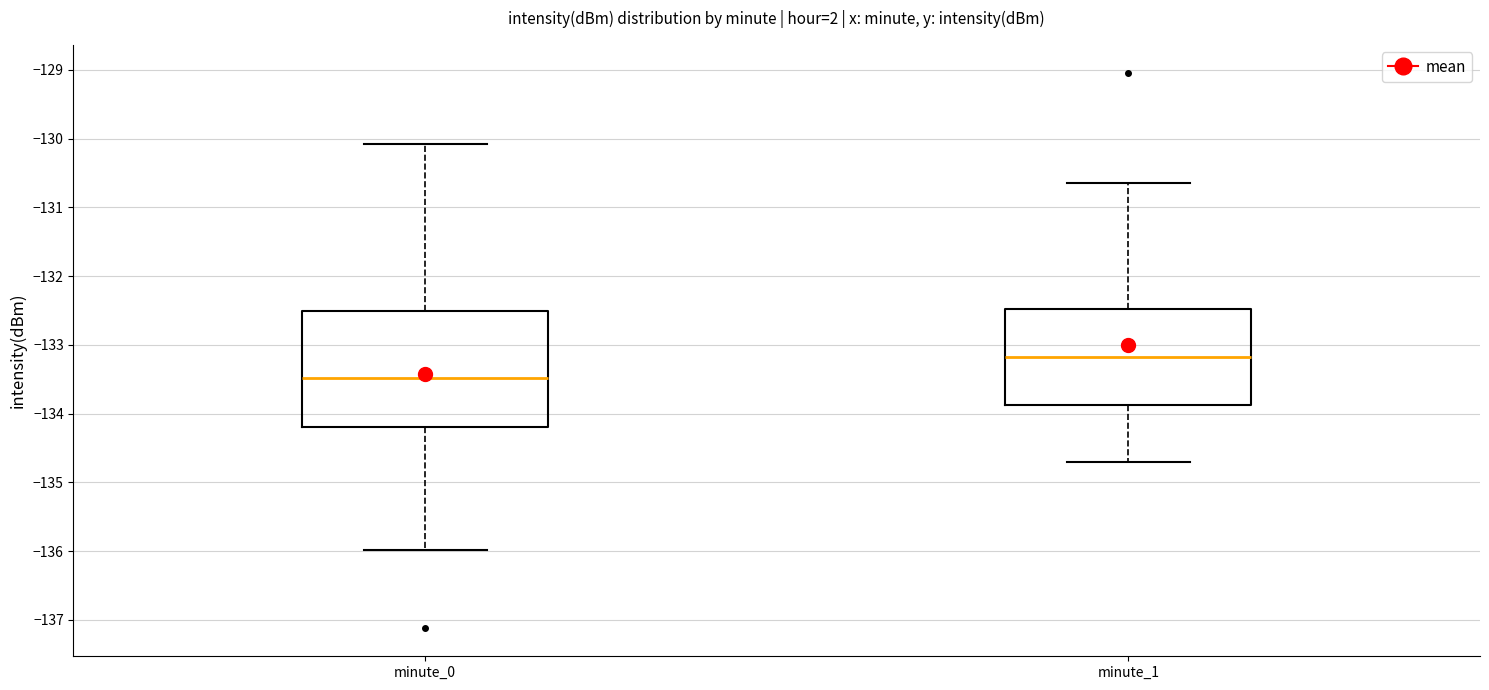

Reading left to right, read every box against the y-axis: the position of its median line, the range the box covers, and the ends of its whiskers. The values are not printed on the chart, so give them approximately, as read against the axis.

minute_0: median -133.5, box -134.2 to -132.5, whiskers -136.0 to -130.1
minute_1: median -133.2, box -133.9 to -132.5, whiskers -134.7 to -130.6